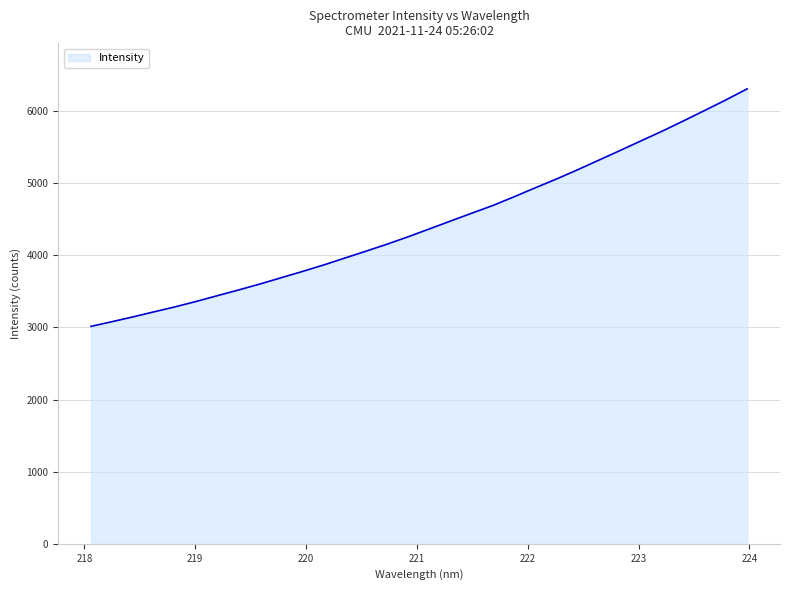

What is the maximum value shown in the chart?

6308.8